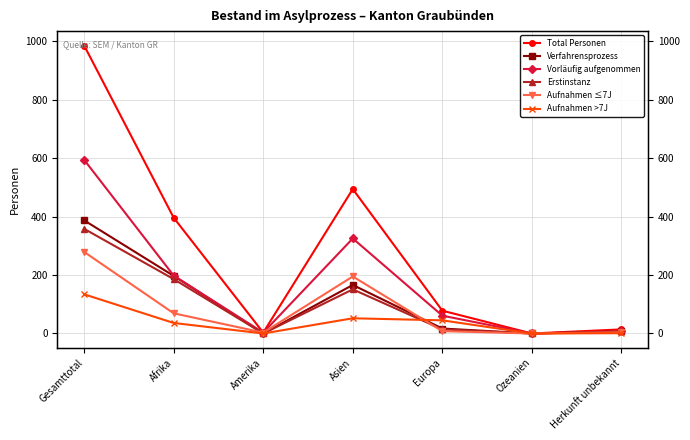

What is the sum of the Aufnahmen >7J values at Afrika and Ozeanien?

36